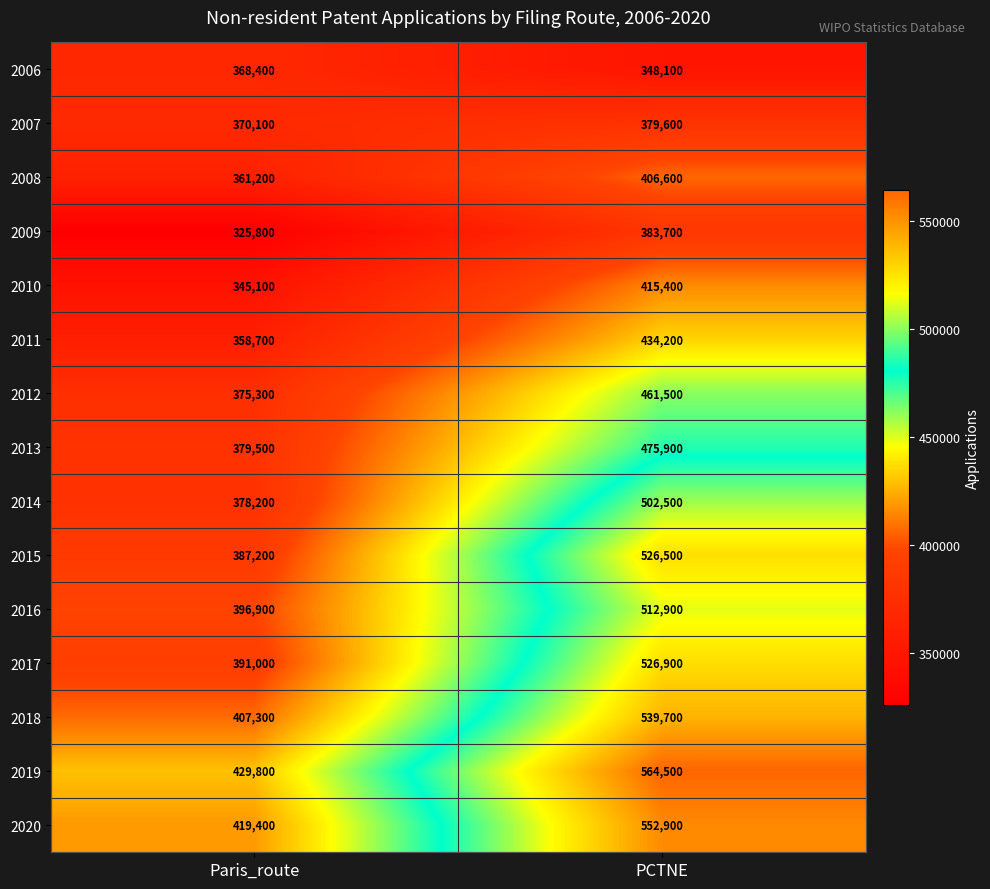

Which series has the widest spread of values?

2015